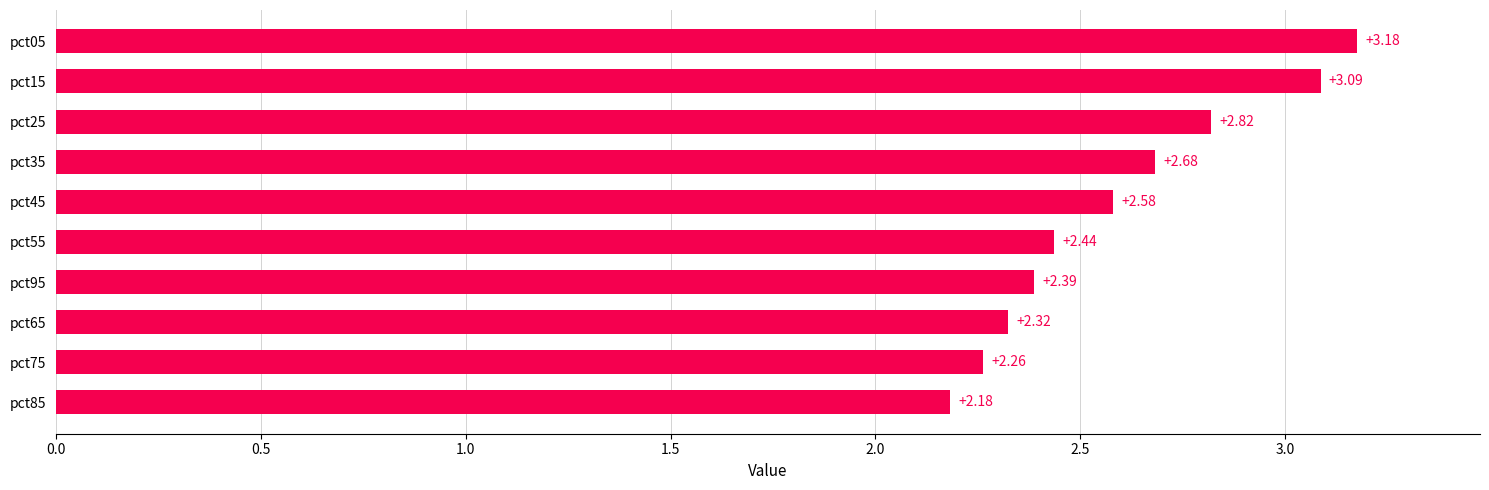

What is the change in value from pct75 to pct35?

+0.4